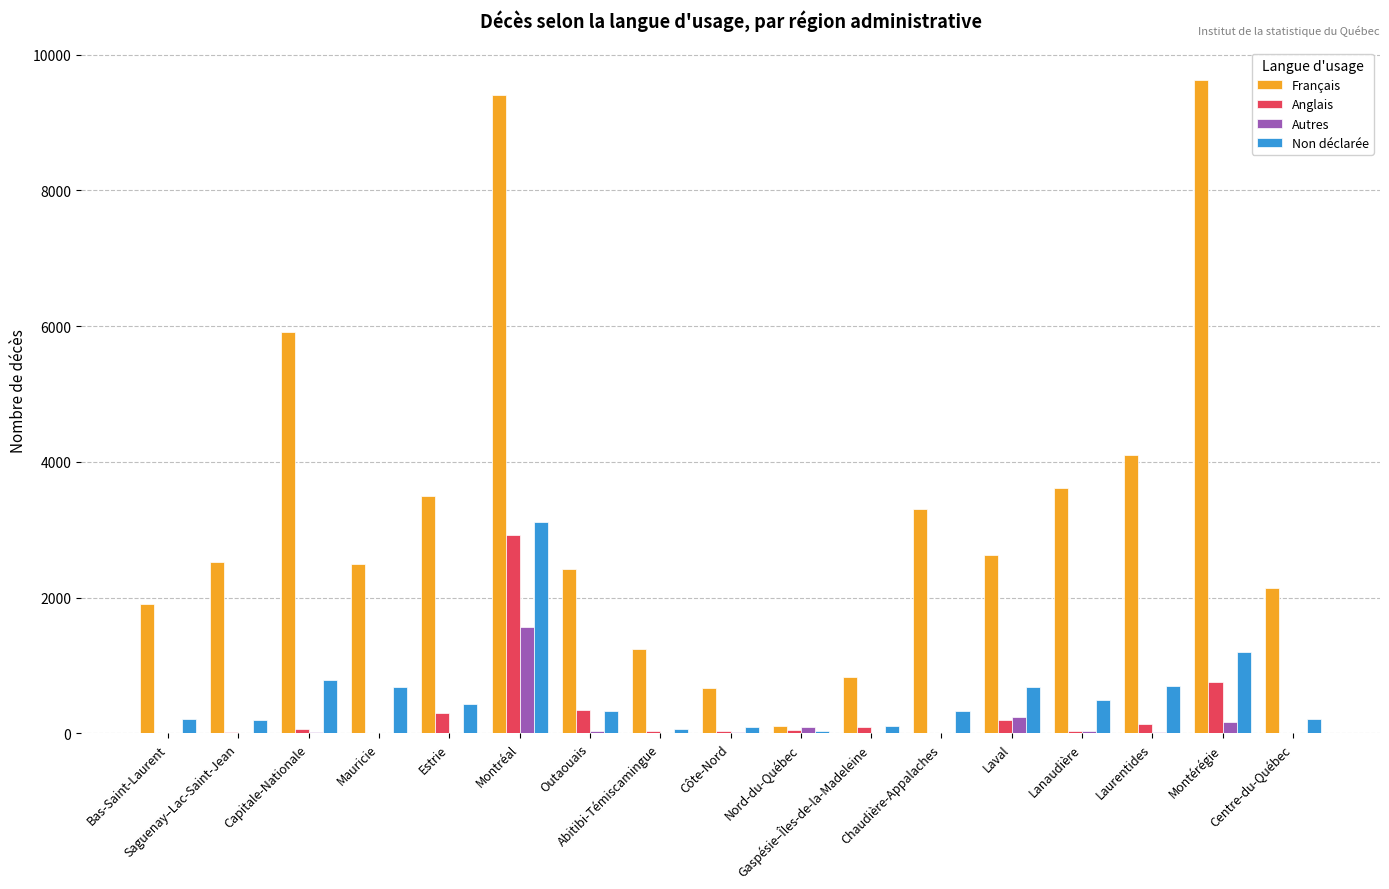

At which label does Non déclarée reach its peak?

Montréal